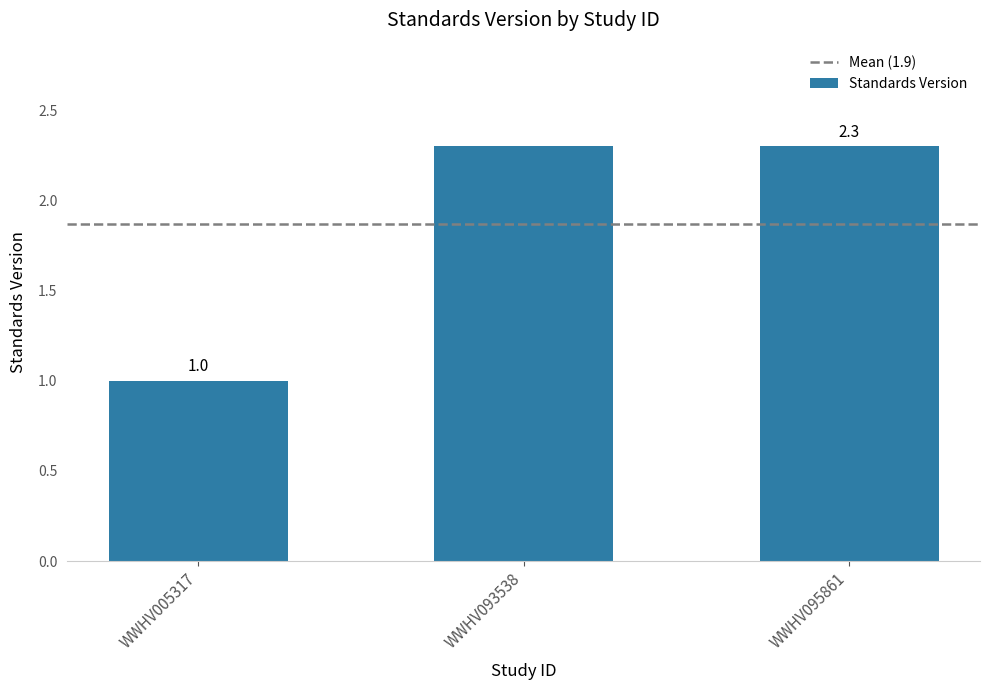

What is the value of the 3rd bar from the left?

2.3